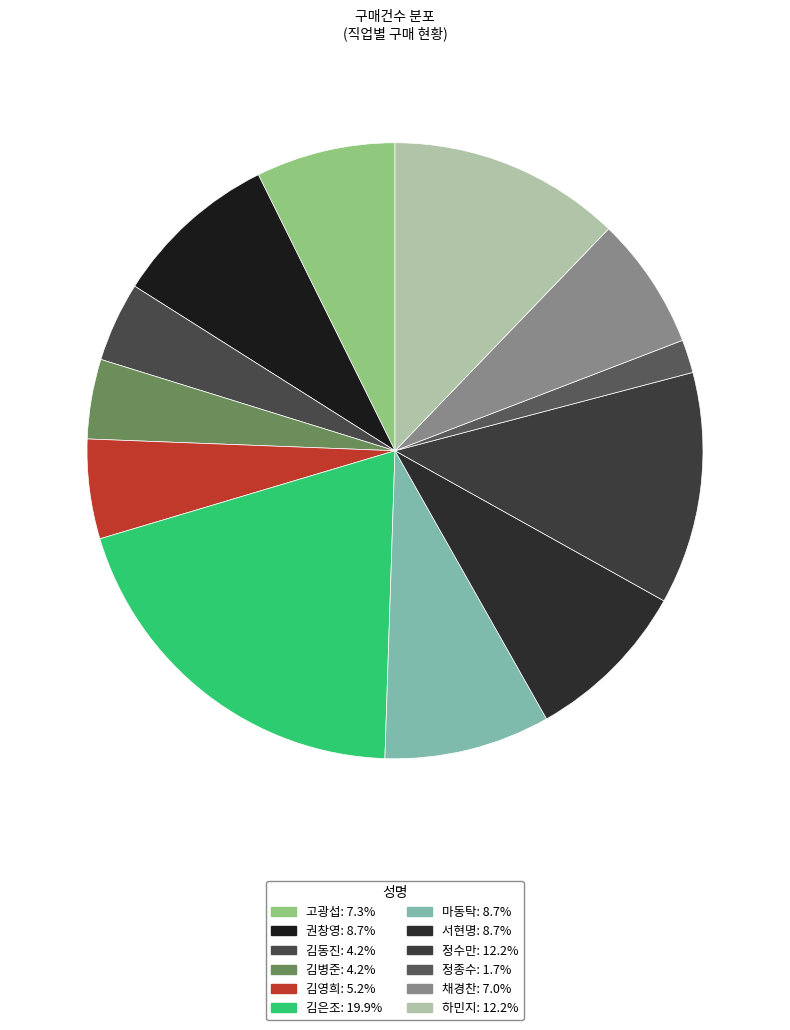

What is the total percentage of 고광섭 and 김병준?

11.5%